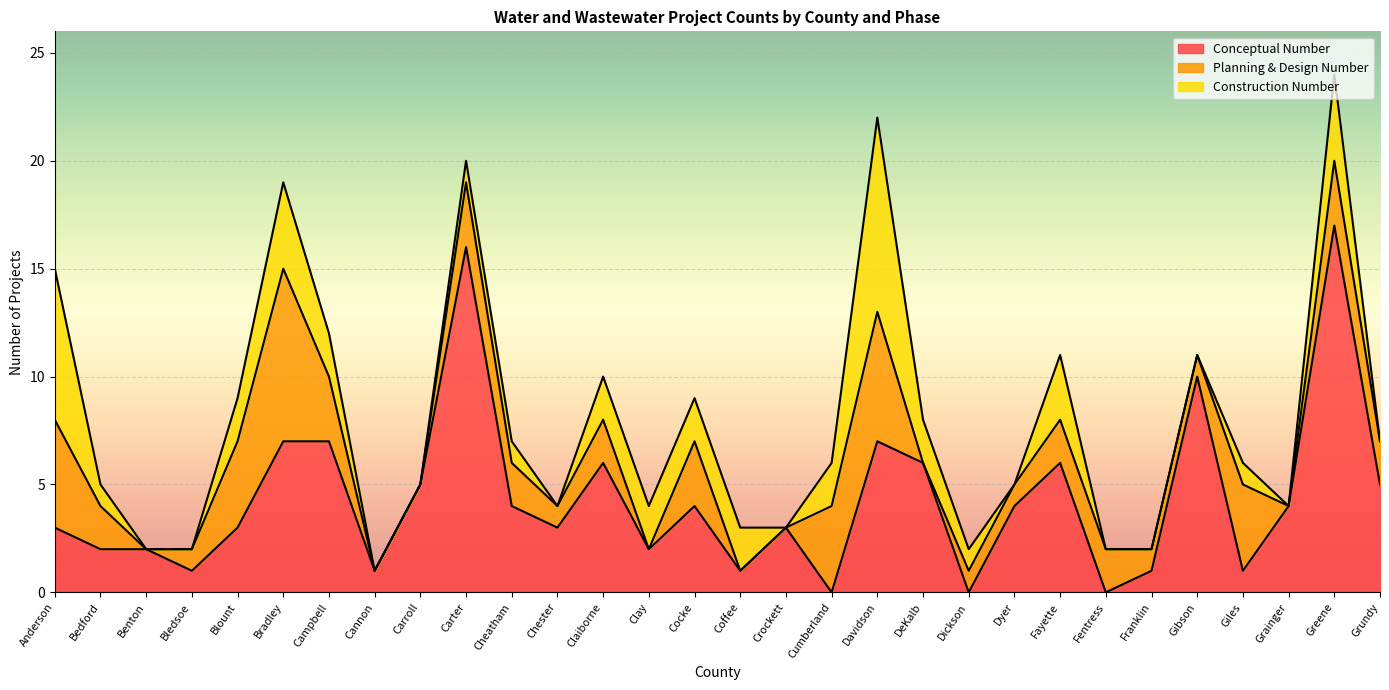

Which series has the largest total across all categories?

Conceptual Number